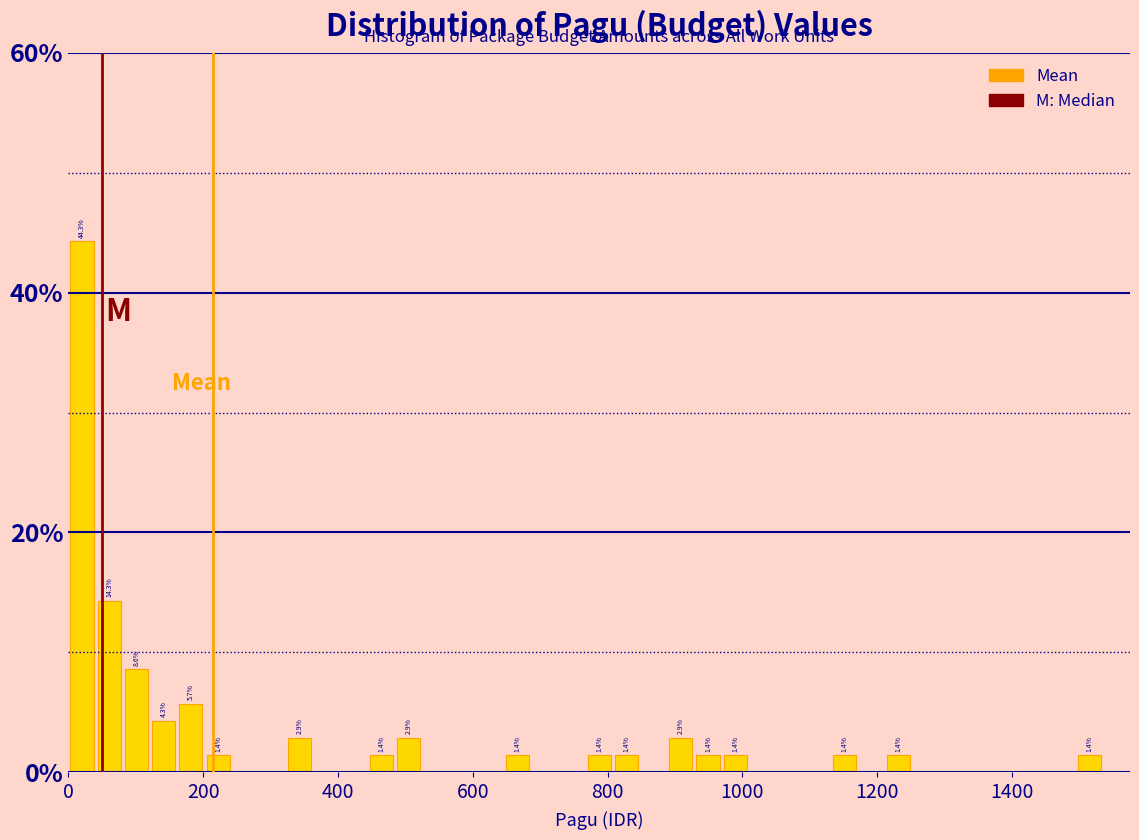

Read against the x-axis, roughly where is the centre of the tallest bar?

20